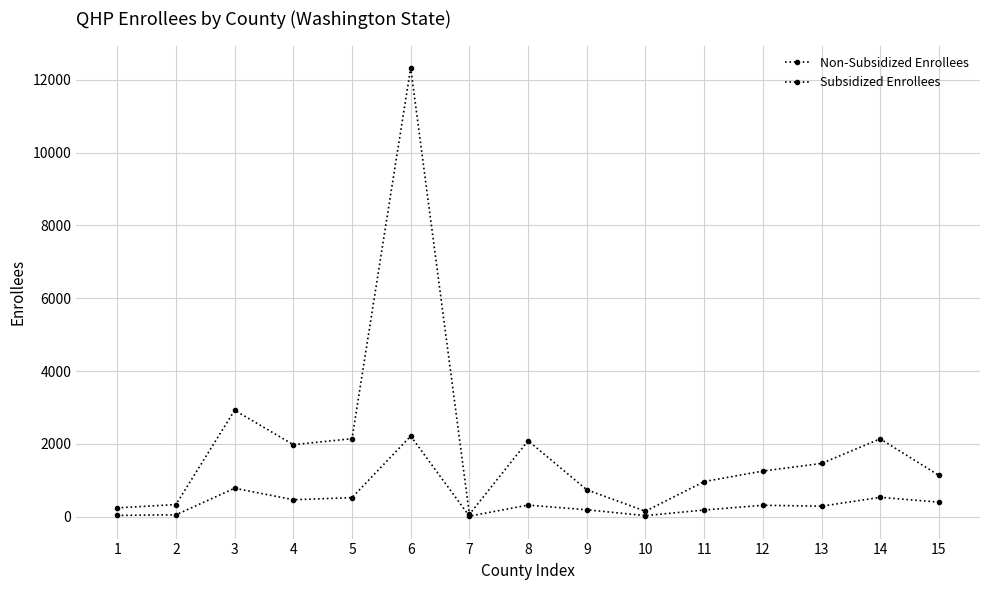

Is it true that Non-Subsidized Enrollees equals 821 at 5?

False